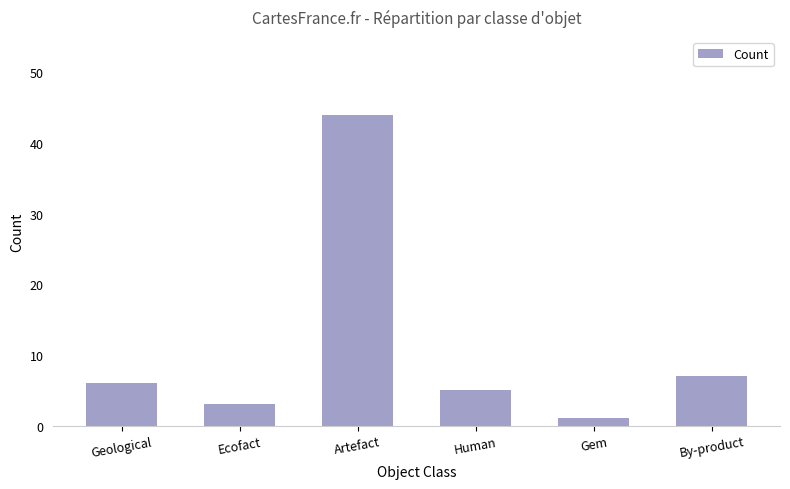

What is the sum of the values at Human and Artefact?

49